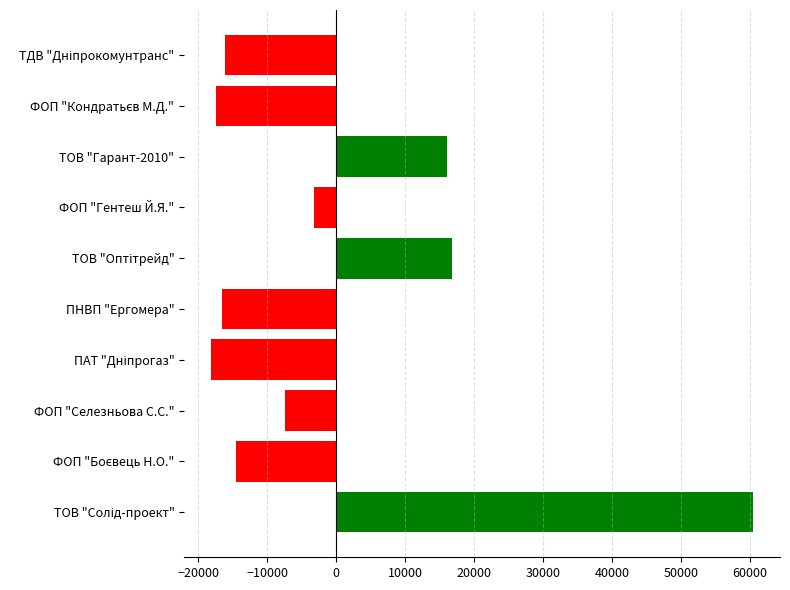

How many bars are there in total?

10